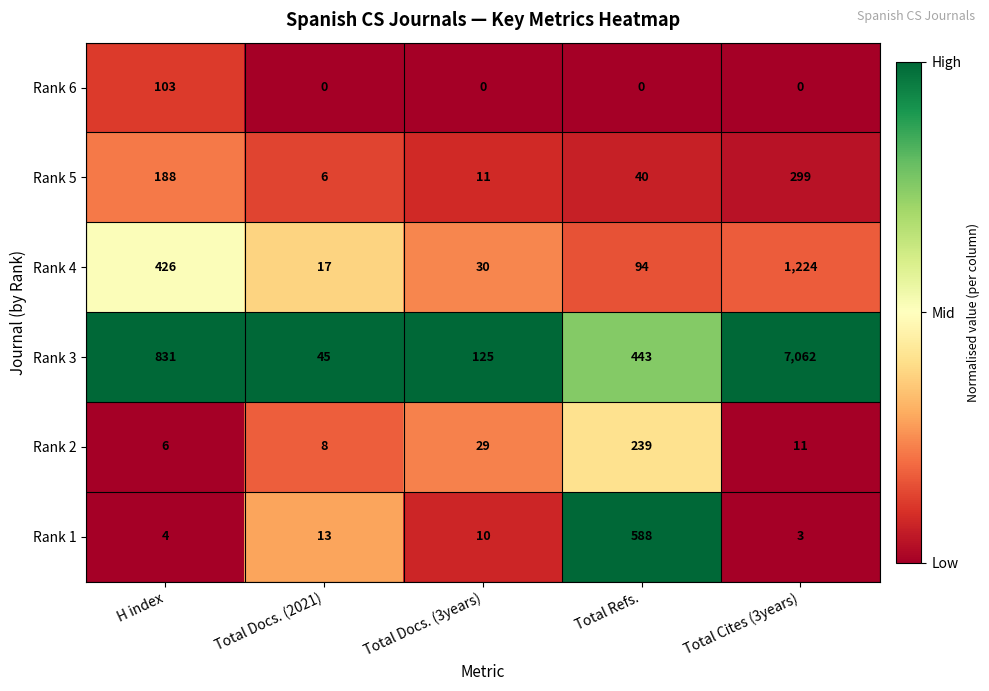

What is the sum of all Rank 2 values?

293